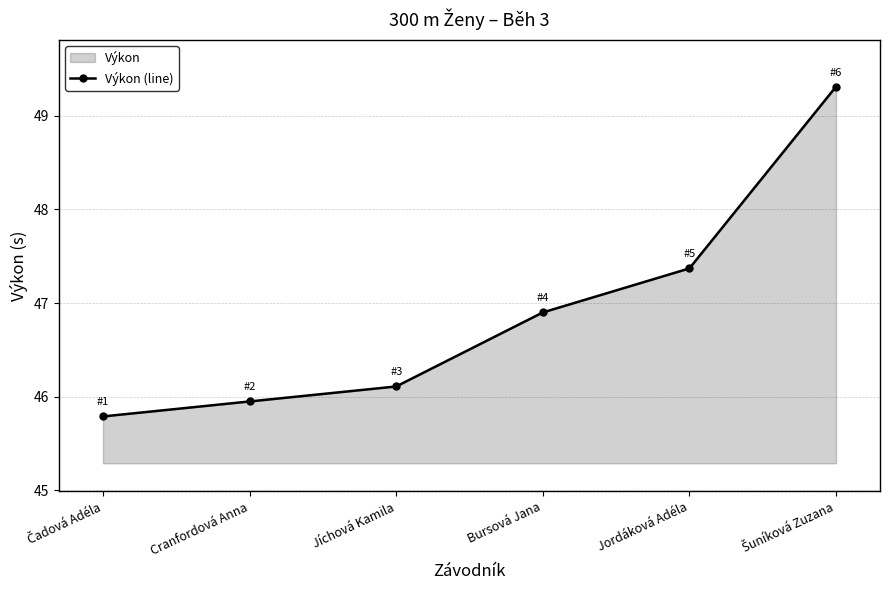

What is the sum of all values?

281.4